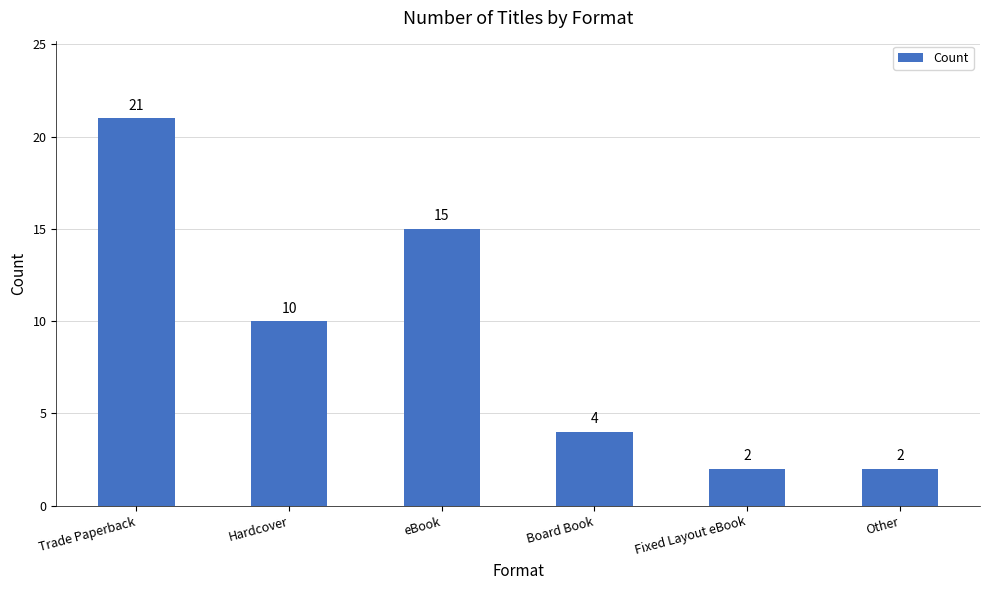

What is the value of the 5th bar from the left?

2